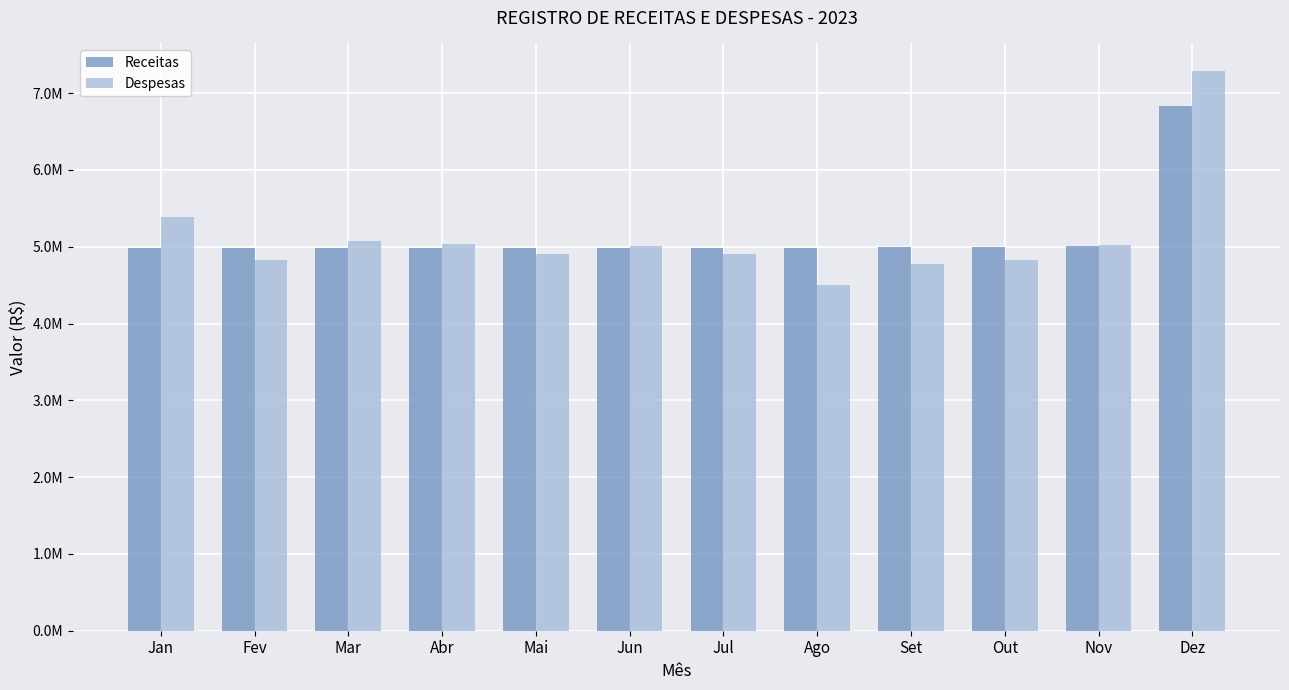

What position from the right is Jul?

6